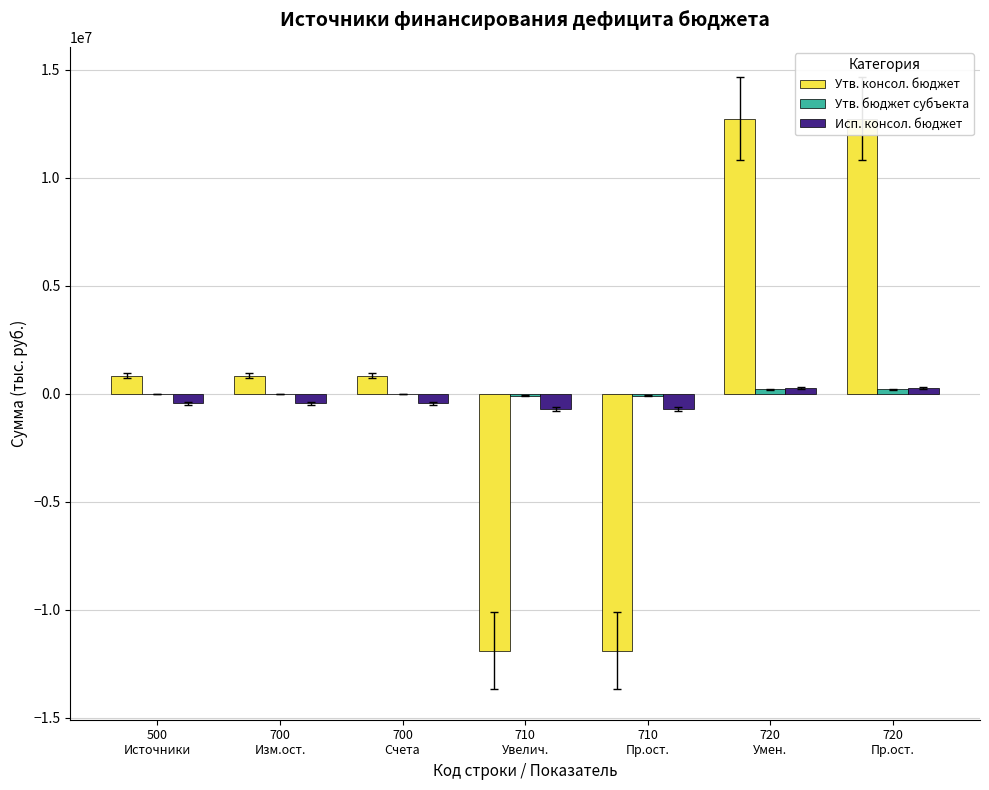

How many values in the Утв. консол. бюджет series are below 837689?

2